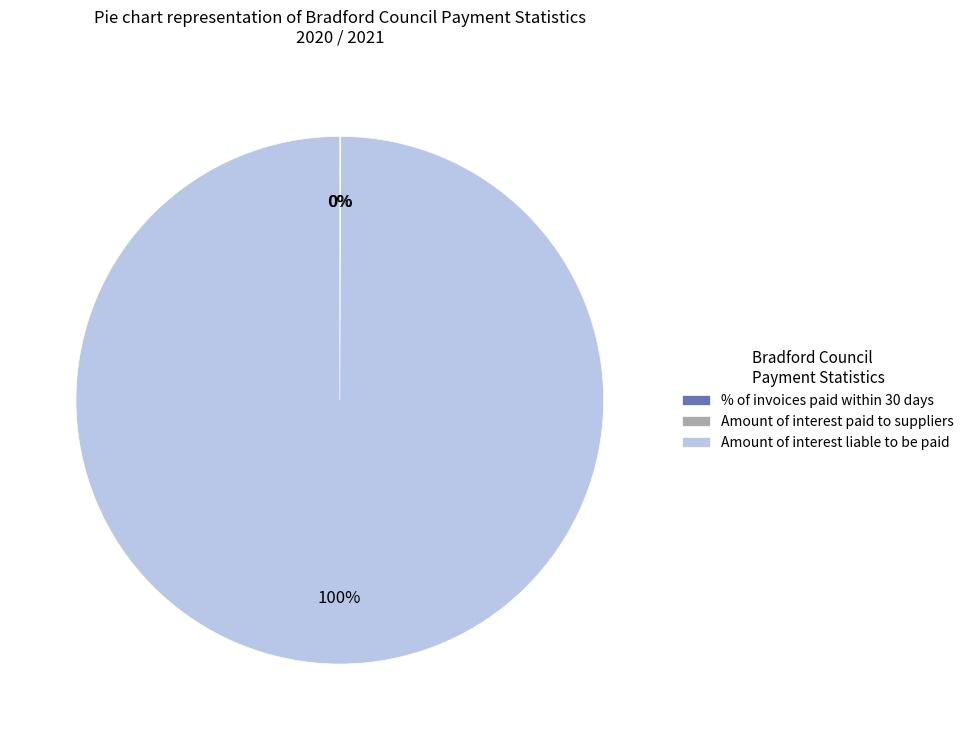

Which category accounts for the majority?

Amount of interest liable to be paid